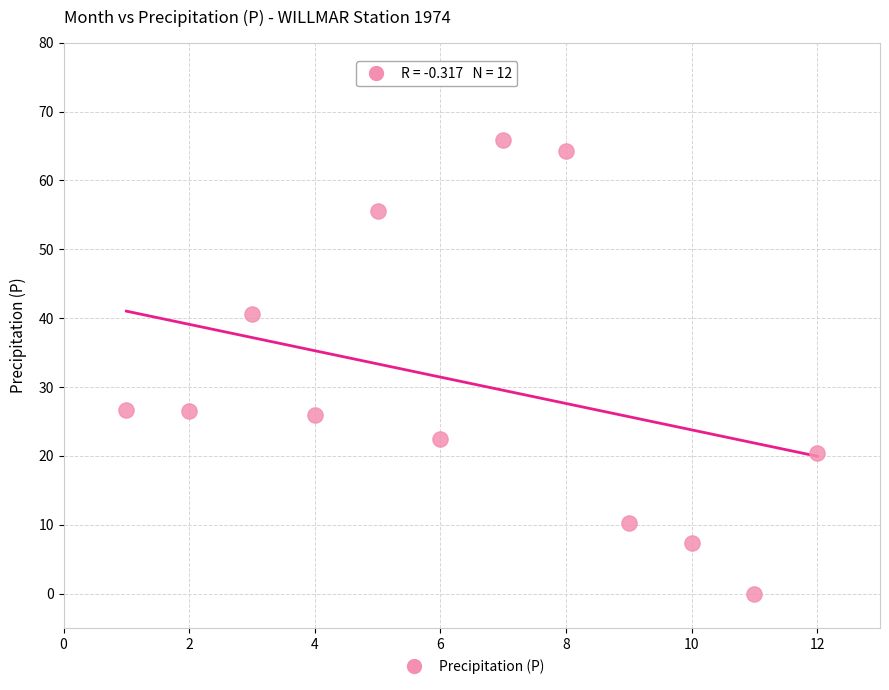

What is the range of X values (max minus min)?

11.0